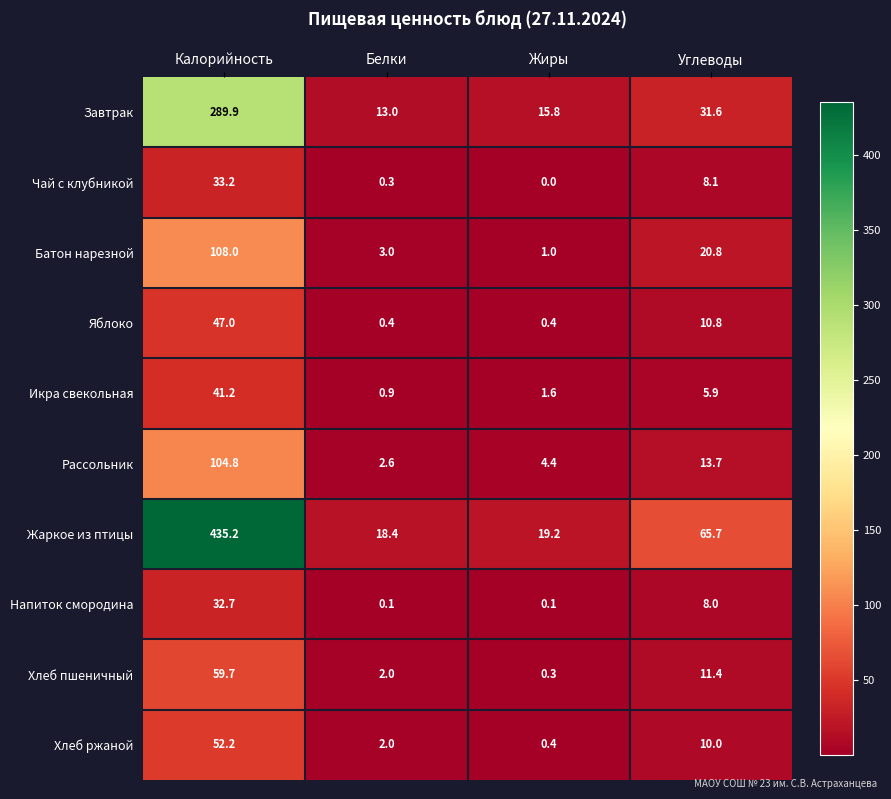

List the series in order of their peak value, highest first.

Жаркое из птицы, Завтрак, Батон нарезной, Рассольник, Хлеб пшеничный, Хлеб ржаной, Яблоко, Икра свекольная, Чай с клубникой, Напиток смородина